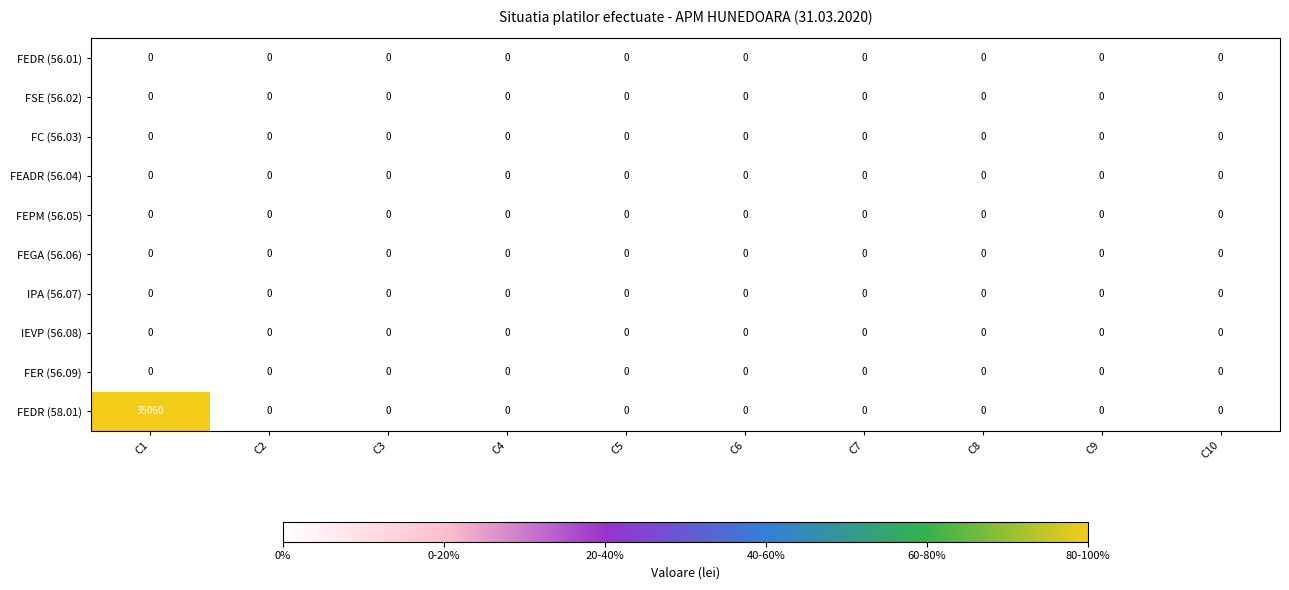

How many categories are shown in the chart?

10